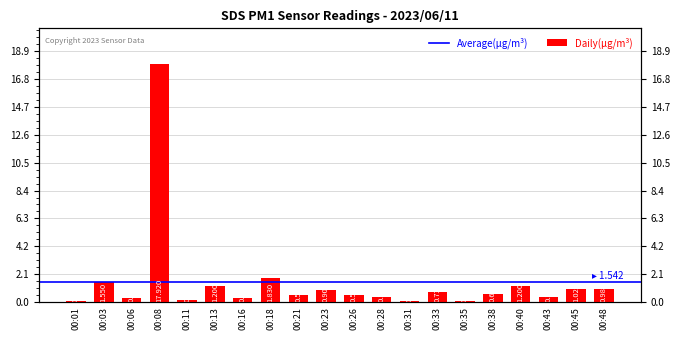

What is the smallest value displayed?

0.1